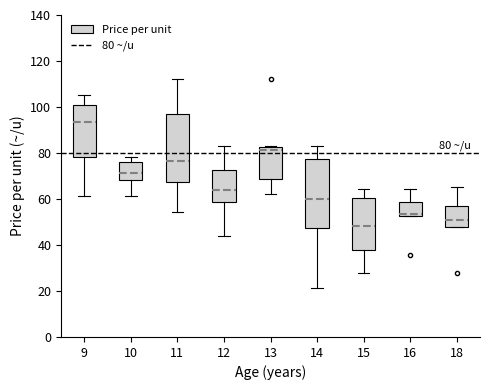

Which box's median line is the lowest?

15